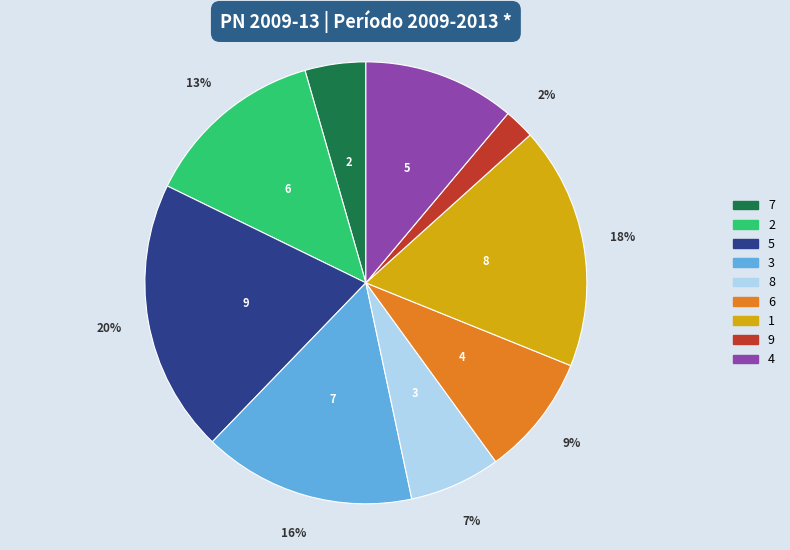

To the nearest percent, what is the difference between the largest and smallest slice percentages?

18%